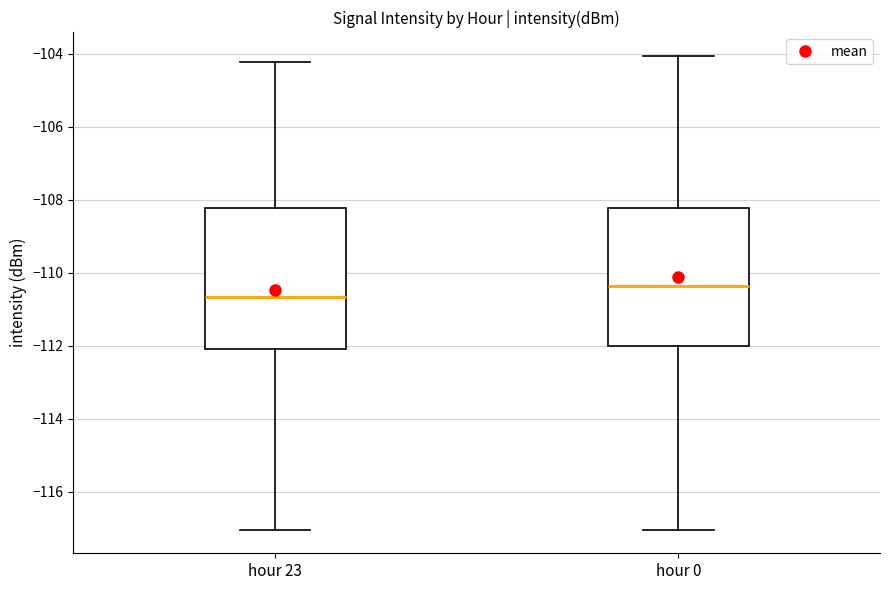

Reading left to right, read every box against the y-axis: the position of its median line, the range the box covers, and the ends of its whiskers. The values are not printed on the chart, so give them approximately, as read against the axis.

hour 23: median -110.6, box -112.0 to -108.2, whiskers -117.0 to -104.2
hour 0: median -110.4, box -112.0 to -108.2, whiskers -117.0 to -104.0